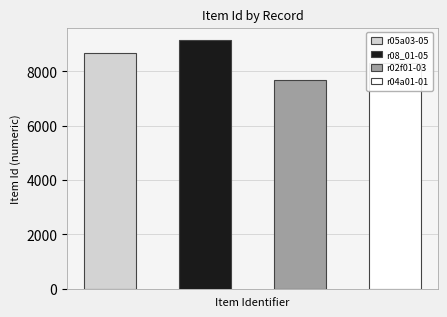

What is the sum of the values at r08_01-05 and r05a03-05?

17856